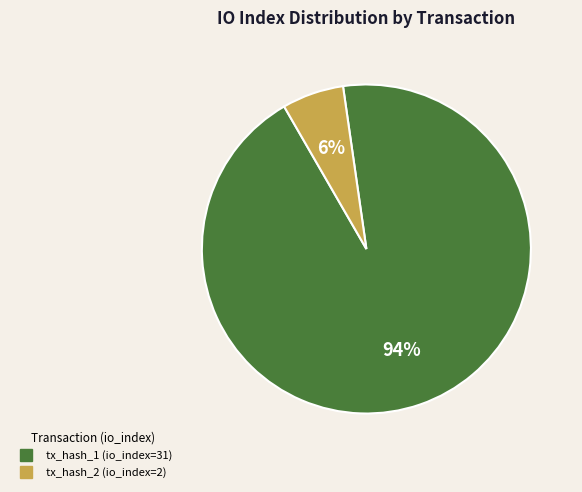

Which has a higher value, tx_hash_2 (io_index=2) or tx_hash_1 (io_index=31)?

tx_hash_1 (io_index=31)